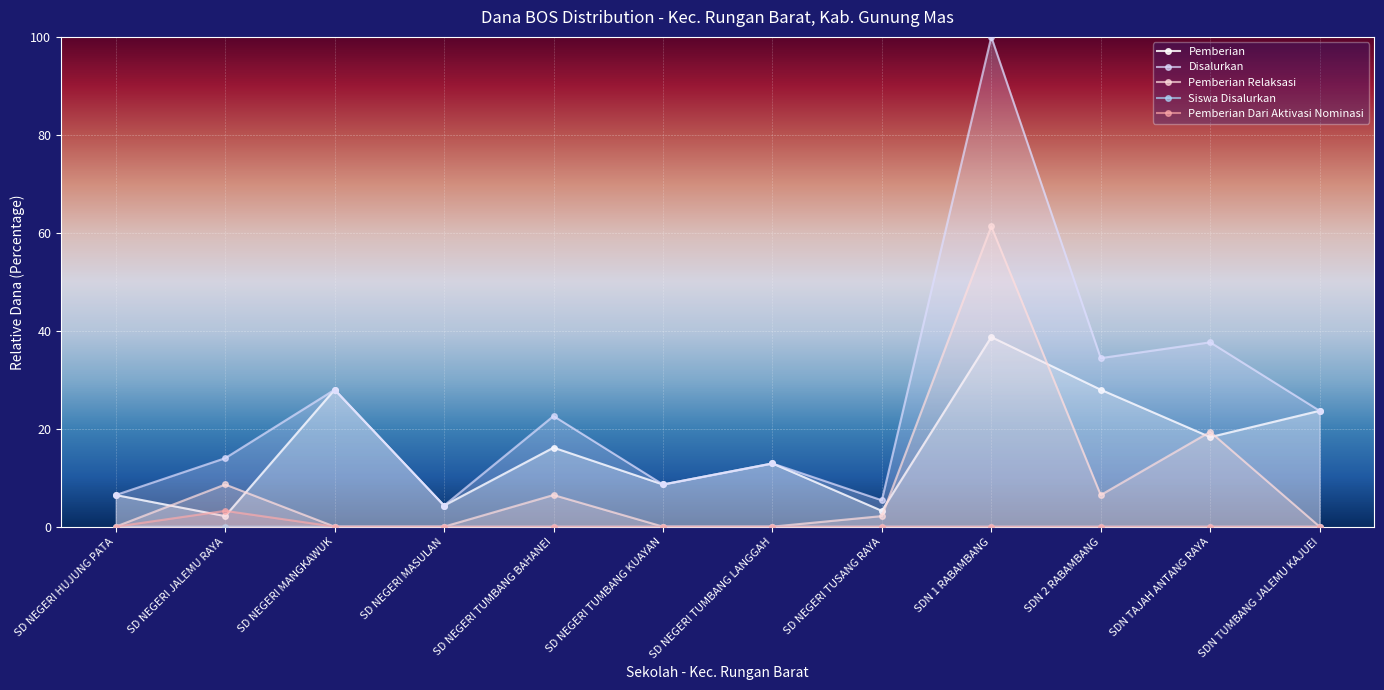

At which category is the sum across all series the highest?

SDN 1 RABAMBANG